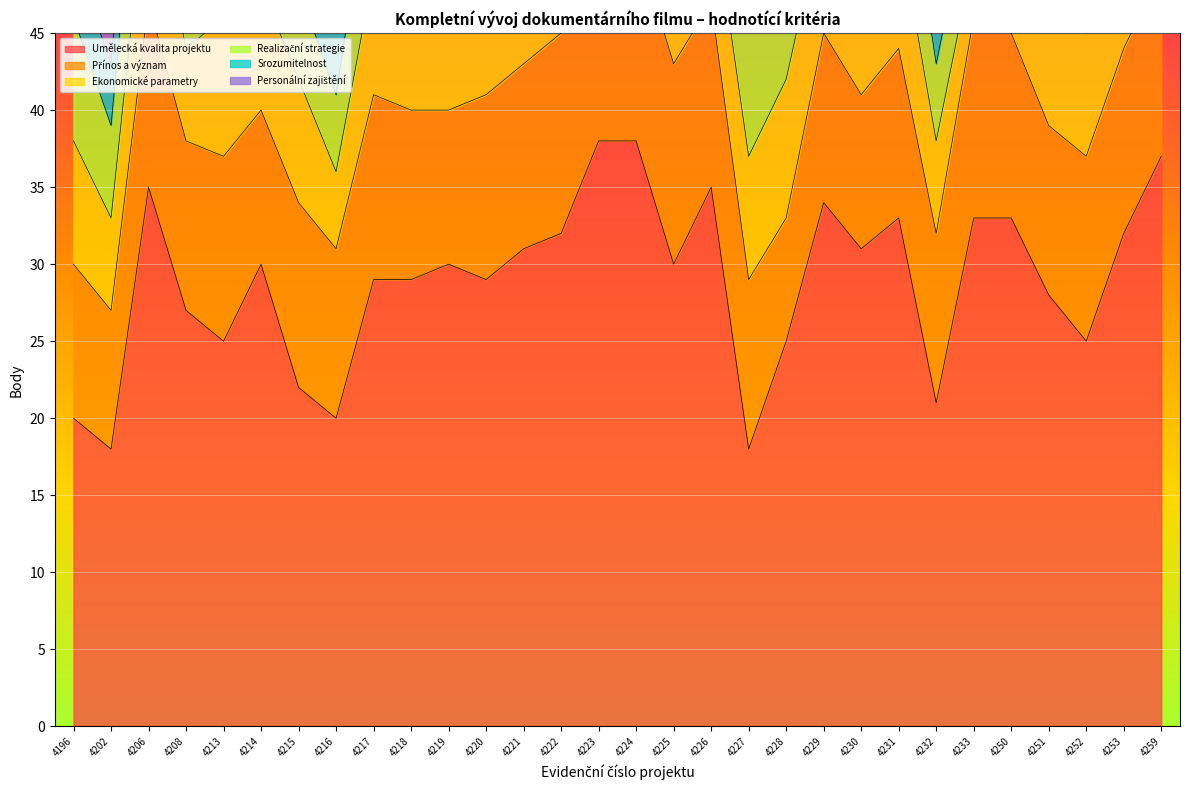

Read the Srozumitelnost value at 4231.

5